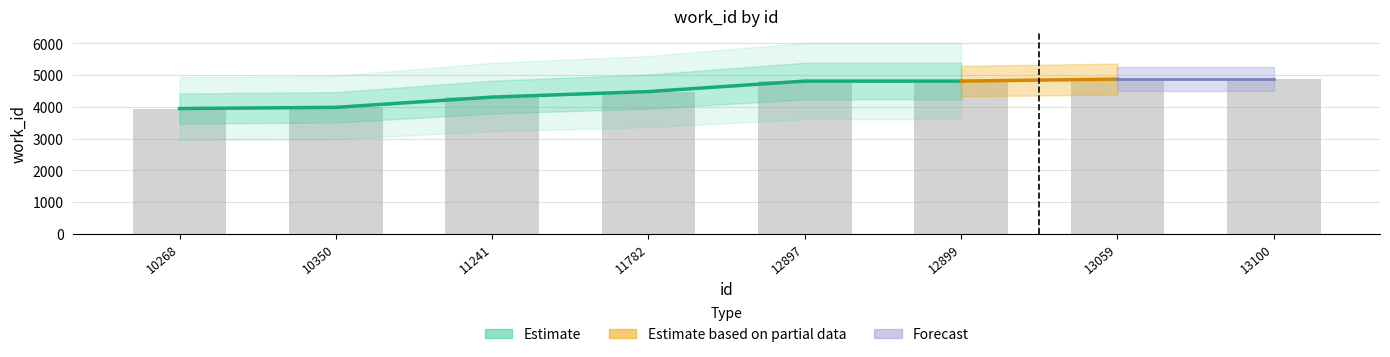

How many values are below 4812?

4